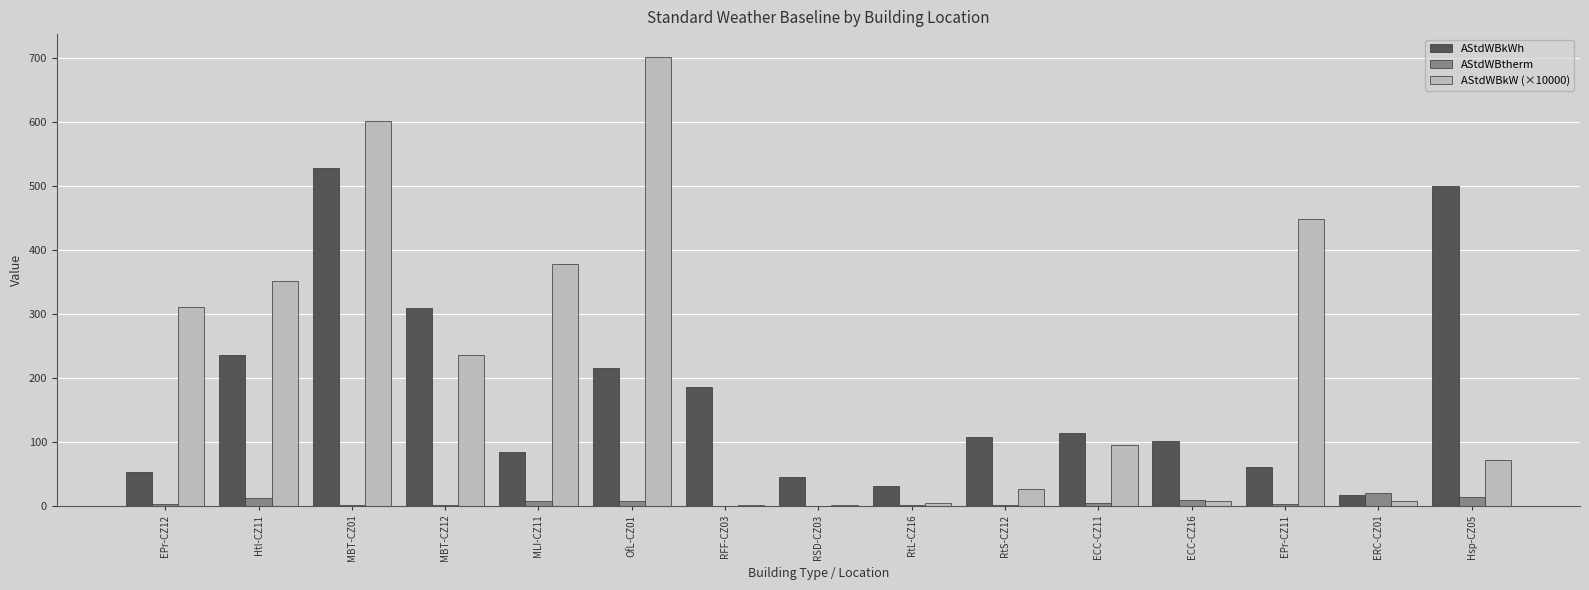

What is the sum of all AStdWBkW (×10000) values?

3235.2